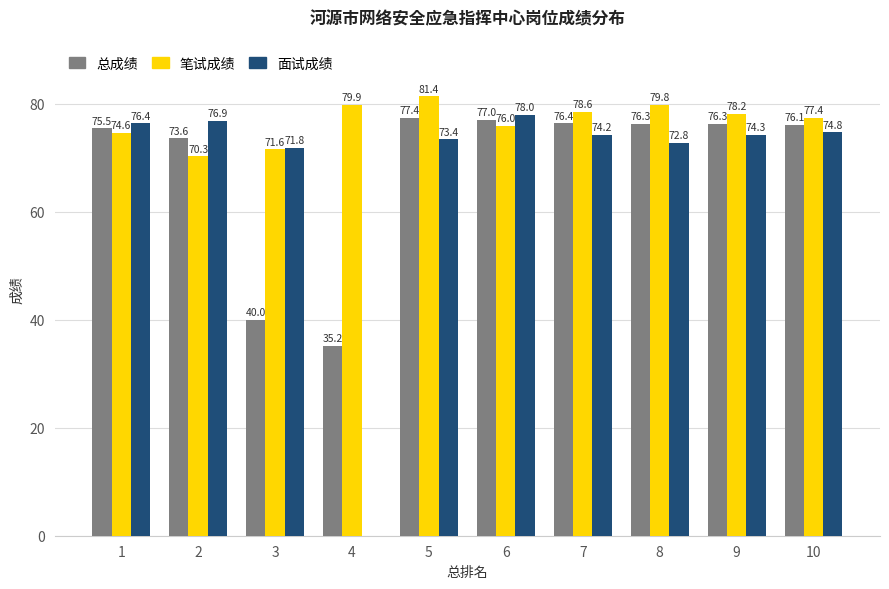

How many groups of bars are there?

10